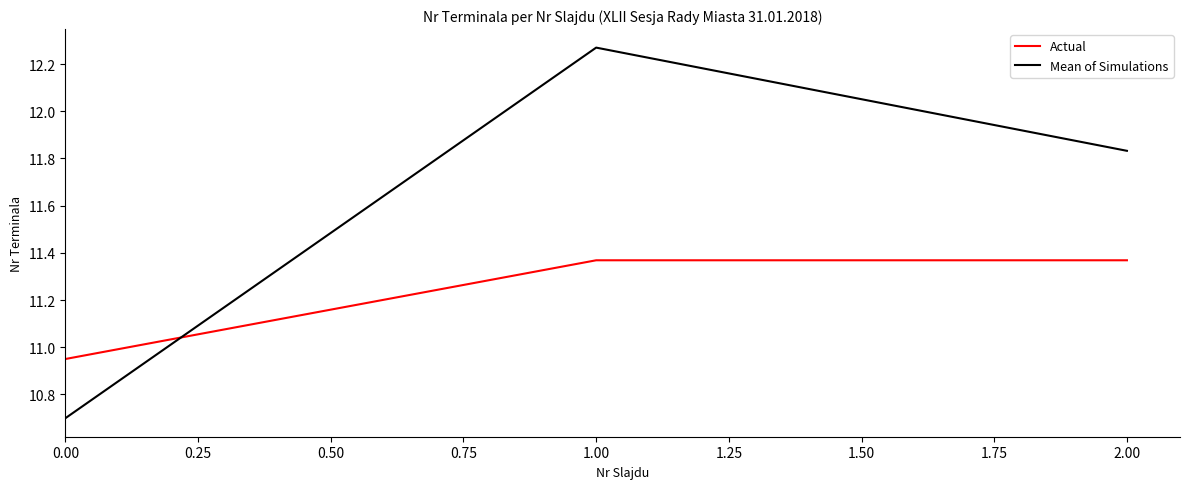

Is it true that Mean of Simulations equals 18.8 at 0.00?

False